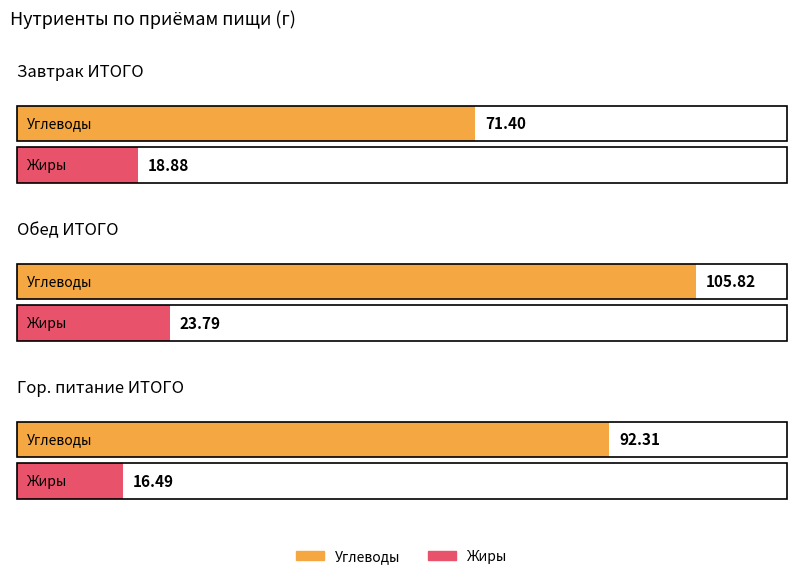

What is the sum of the Жиры values at Завтрак ИТОГО and Обед ИТОГО?

42.7